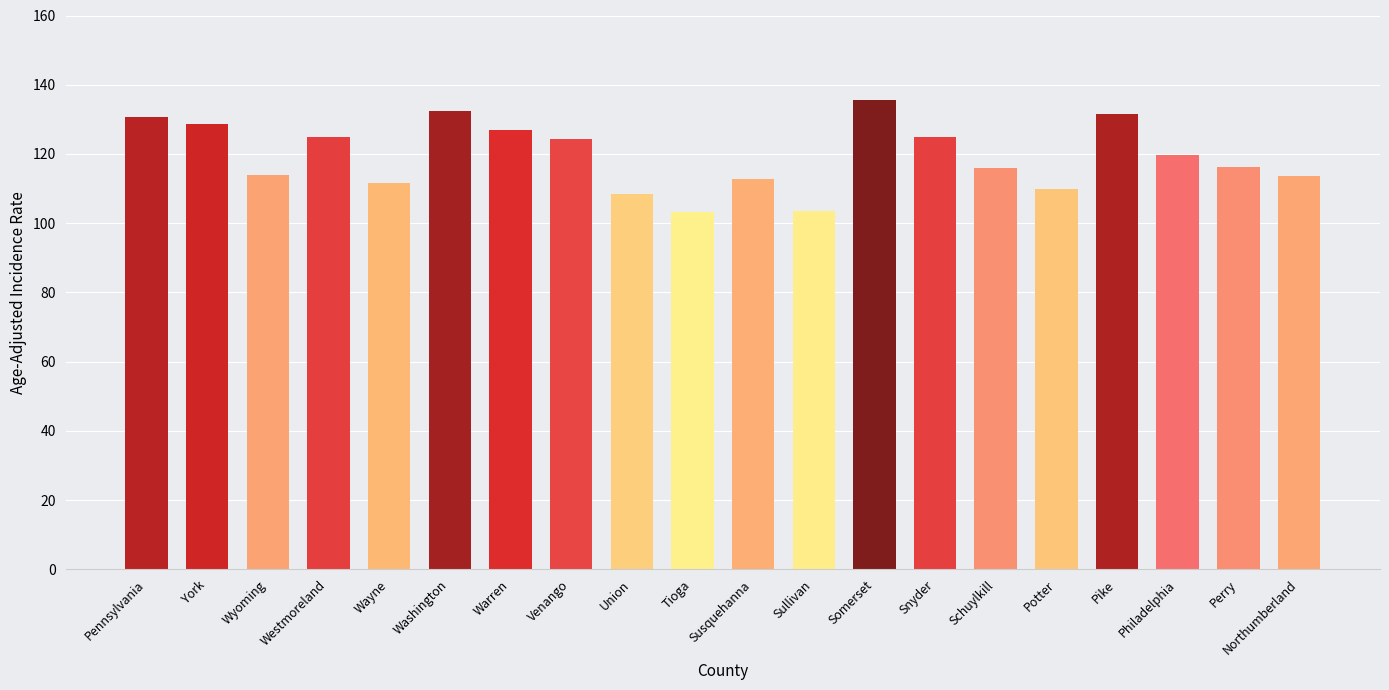

What is the change in value from Pennsylvania to Venango?

-6.4